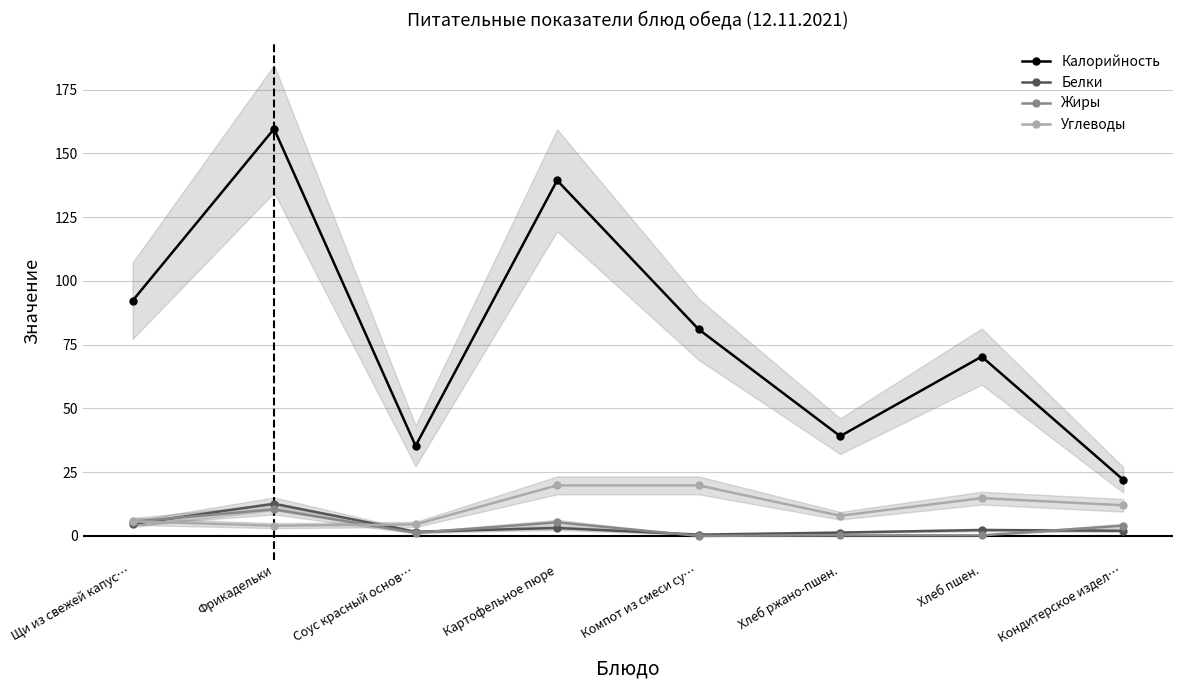

Between Соус красный основ… and Хлеб ржано-пшен., which series saw the biggest shift?

Калорийность